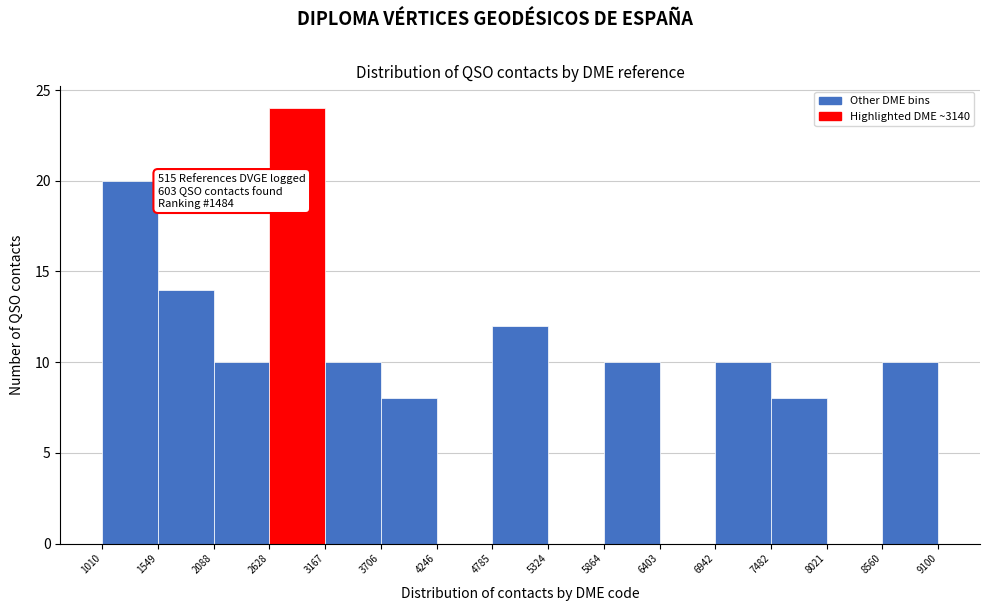

Over which range of the x-axis is the bar tallest?

2628 to 3167